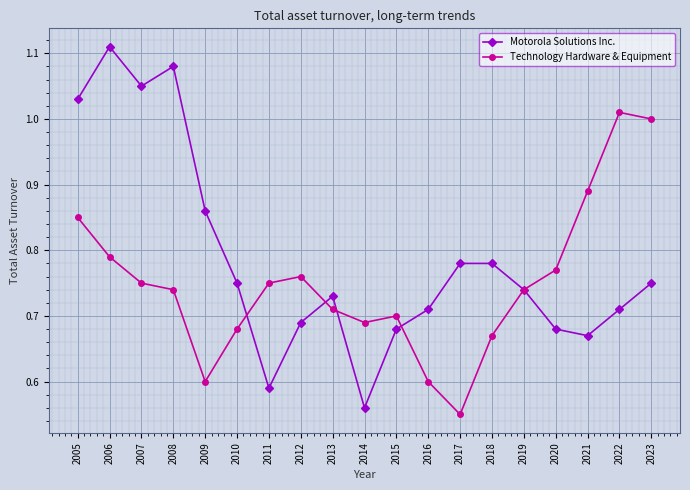

The Motorola Solutions Inc. series shows 1.2 at 2020. True or false?

False